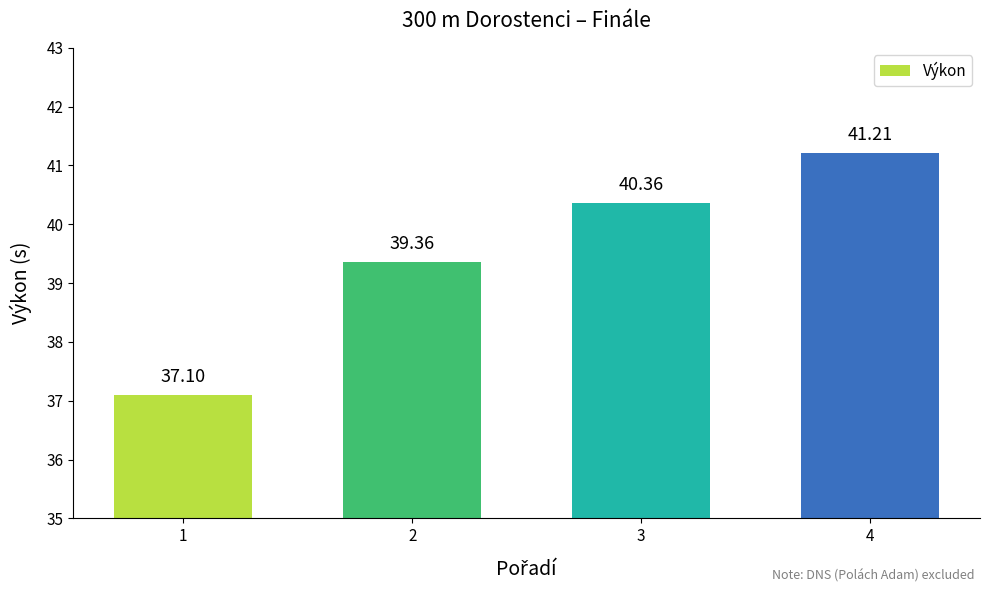

The chart shows a value of 67.2 at 2. True or false?

False